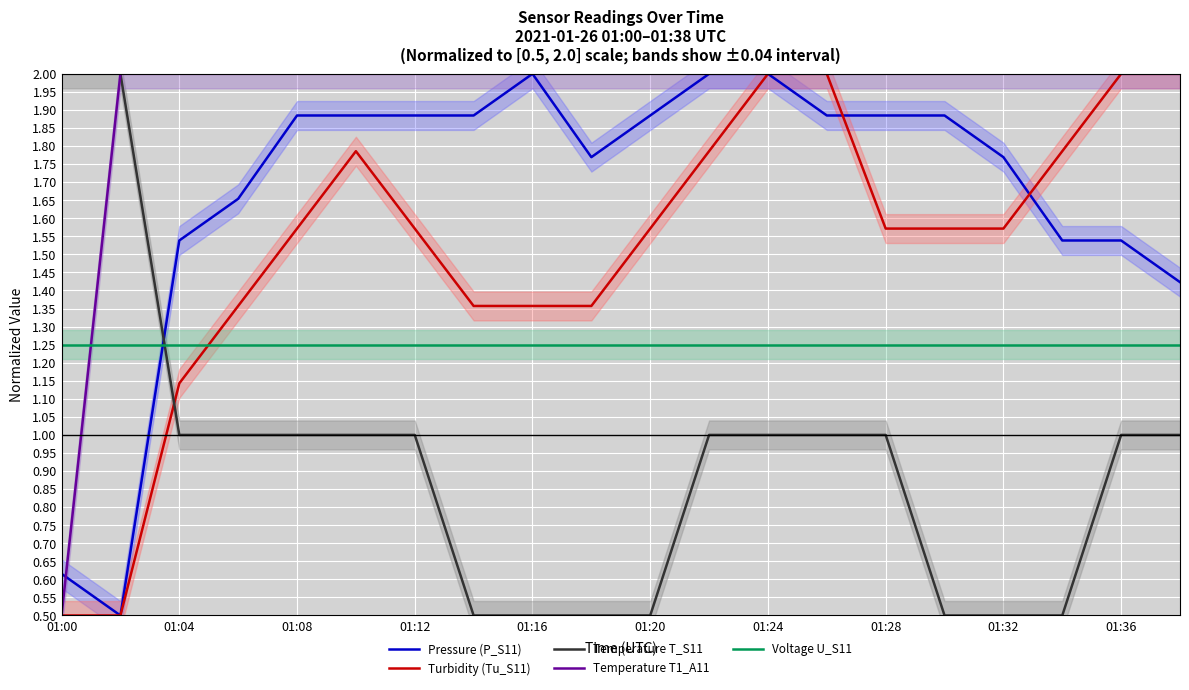

List the series in order of their peak value, lowest first.

Voltage U_S11, Pressure (P_S11), Turbidity (Tu_S11), Temperature T_S11, Temperature T1_A11